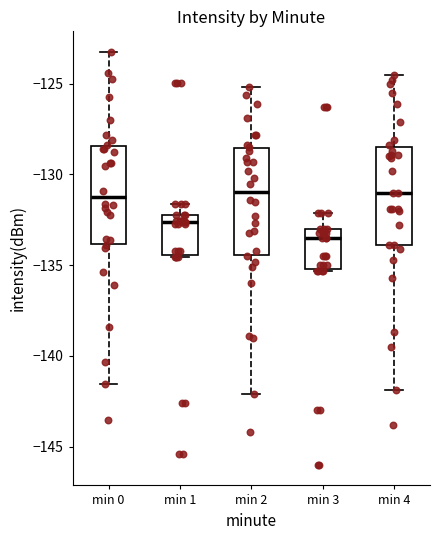

Where is the lower edge of the box for min 3 on the y-axis? The values are not printed on the chart, so give them approximately, as read against the axis.

-135.0